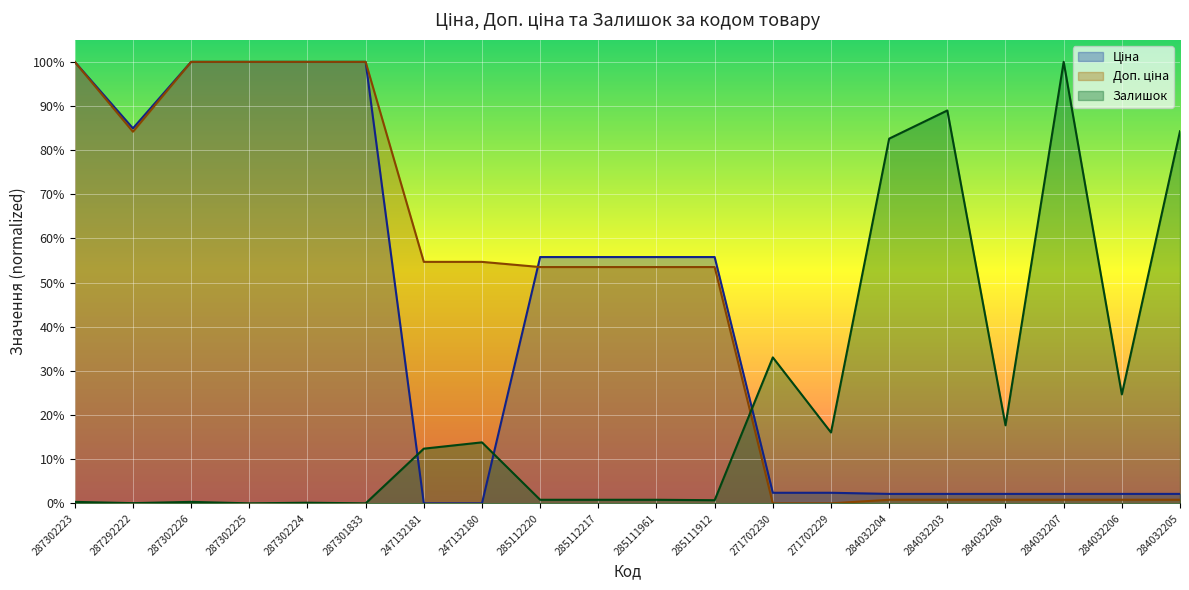

What is the label of the 17th point from the left?

284032208